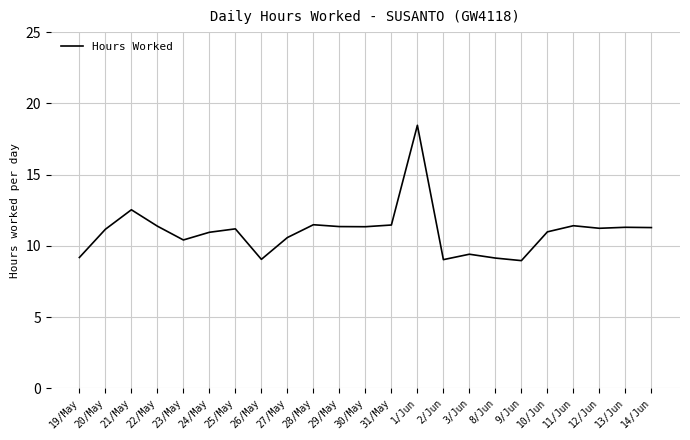

Which label corresponds to the largest value in the chart?

1/Jun